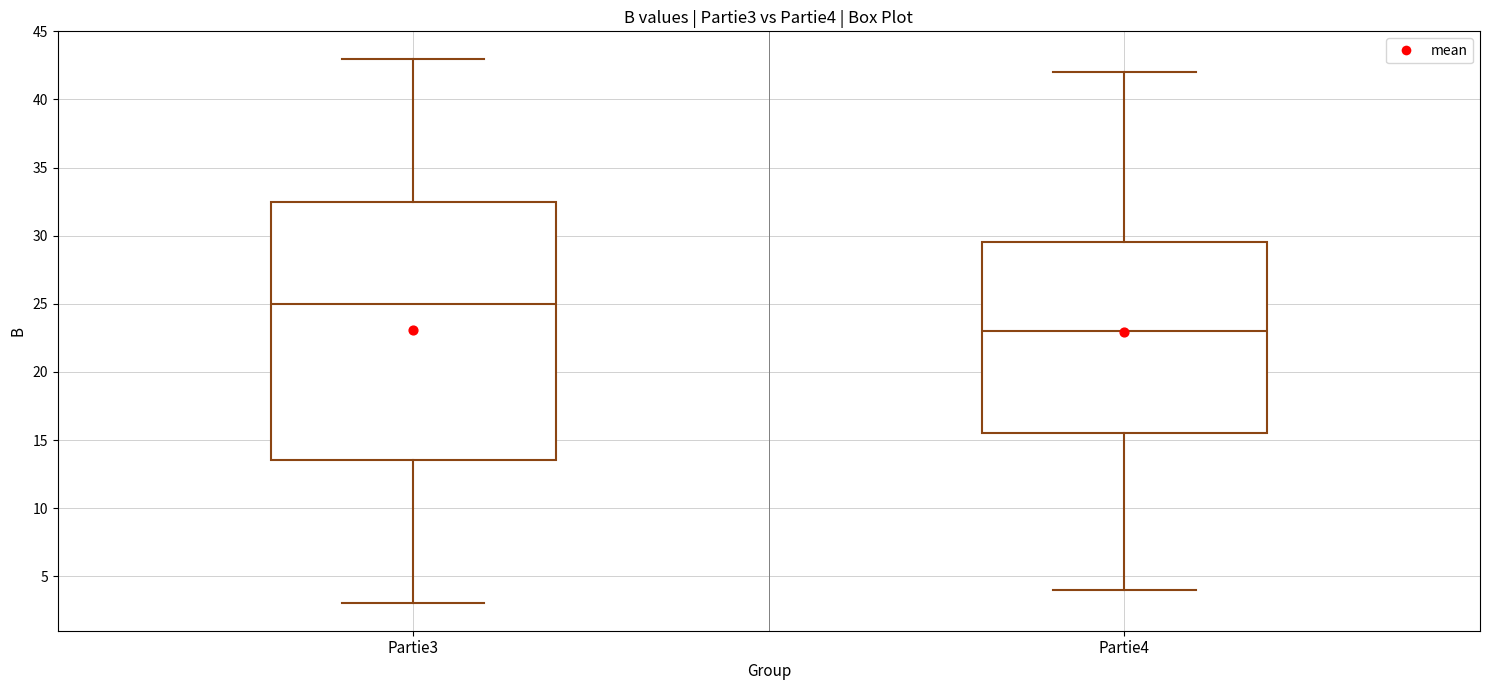

Where does the median line of the box for Partie3 sit on the y-axis? The values are not printed on the chart, so give them approximately, as read against the axis.

25.0